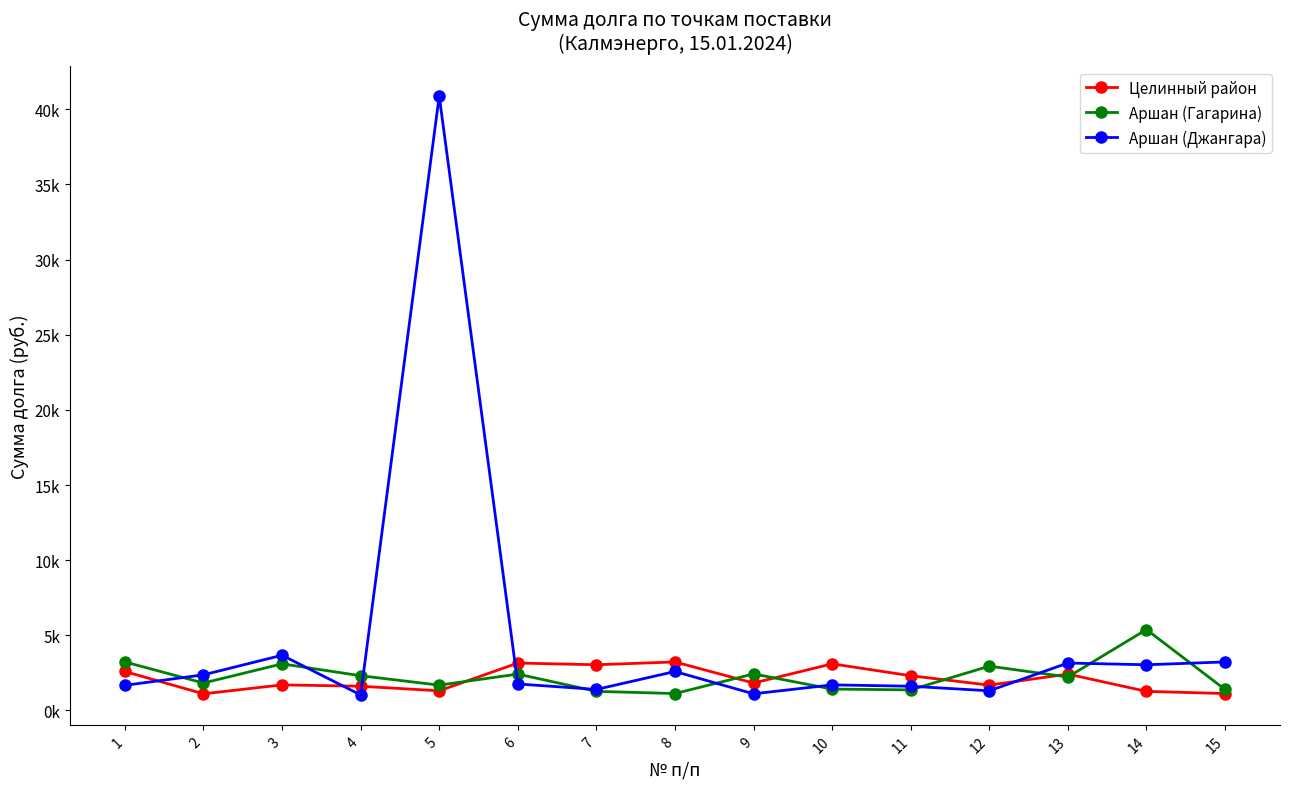

Which series has the widest spread of values?

Аршан (Джангара)